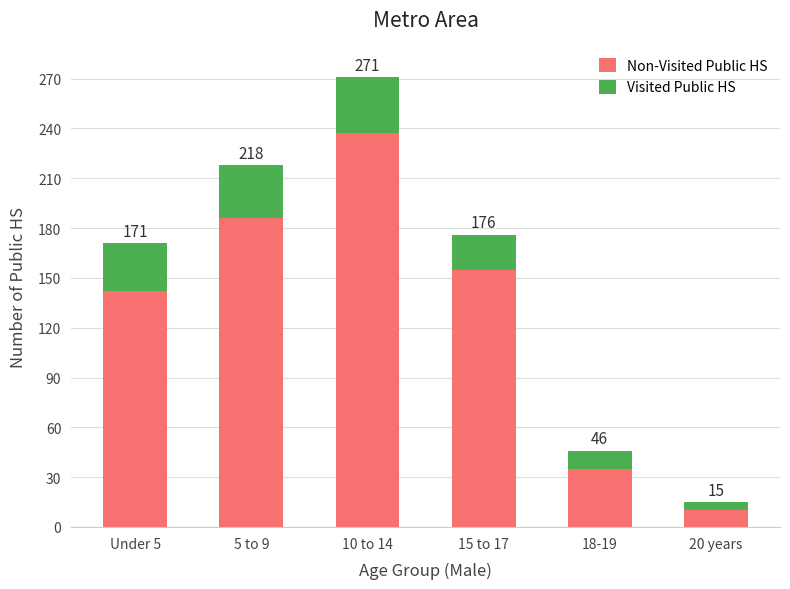

What is the label of the 5th bar from the right?

5 to 9